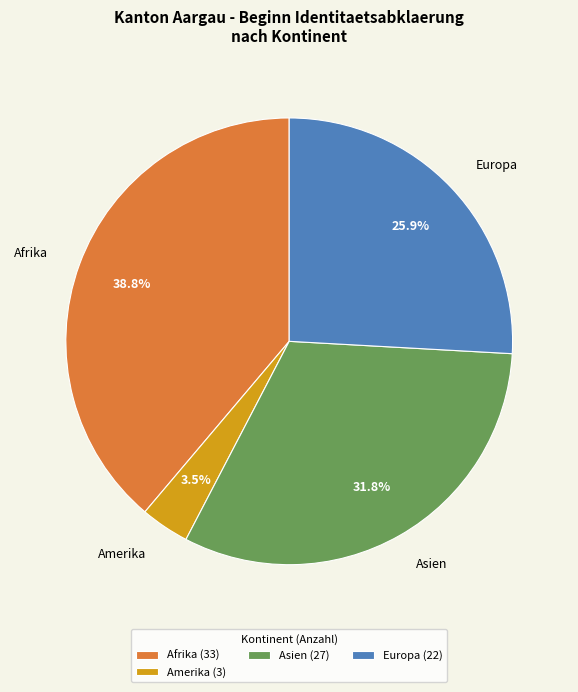

Which has a higher value, Afrika or Amerika?

Afrika